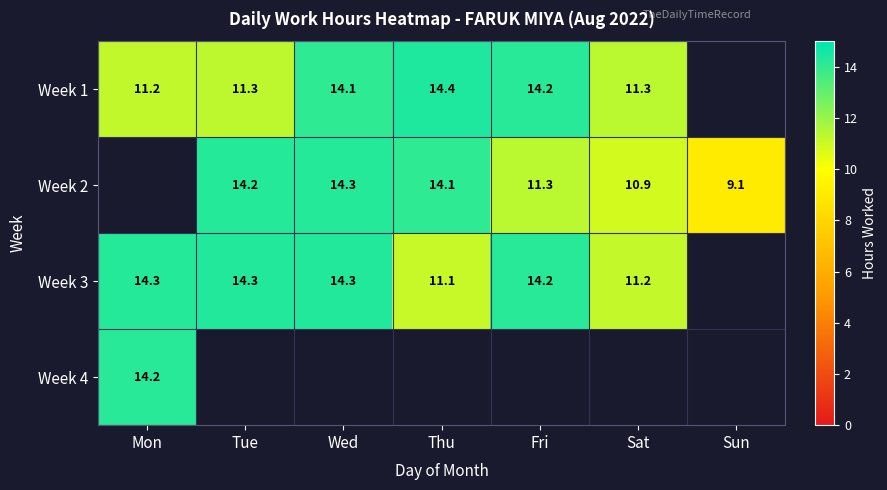

Is the value of Week 3 at Thu greater than the value of Week 1 at Thu?

No